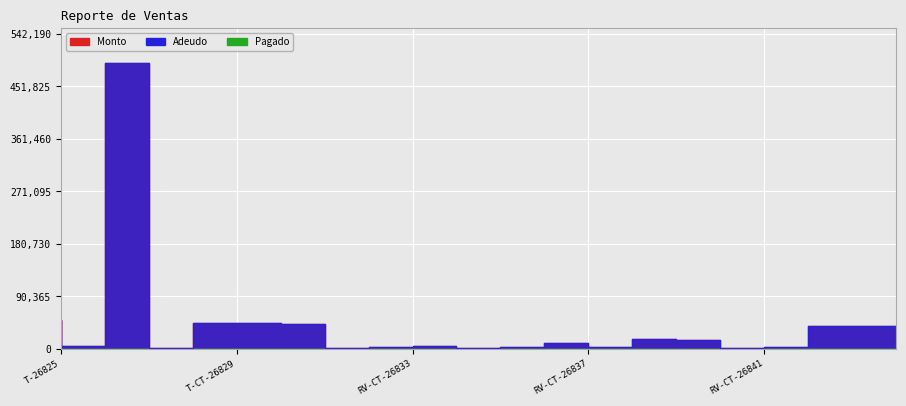

What is the maximum value for Adeudo?

492900